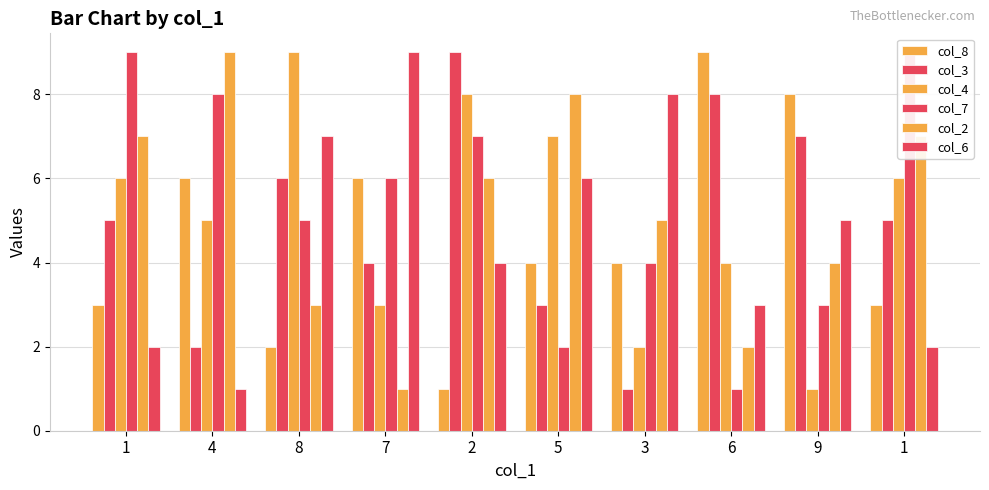

What are all the series names shown in the legend?

col_8, col_3, col_4, col_7, col_2, col_6